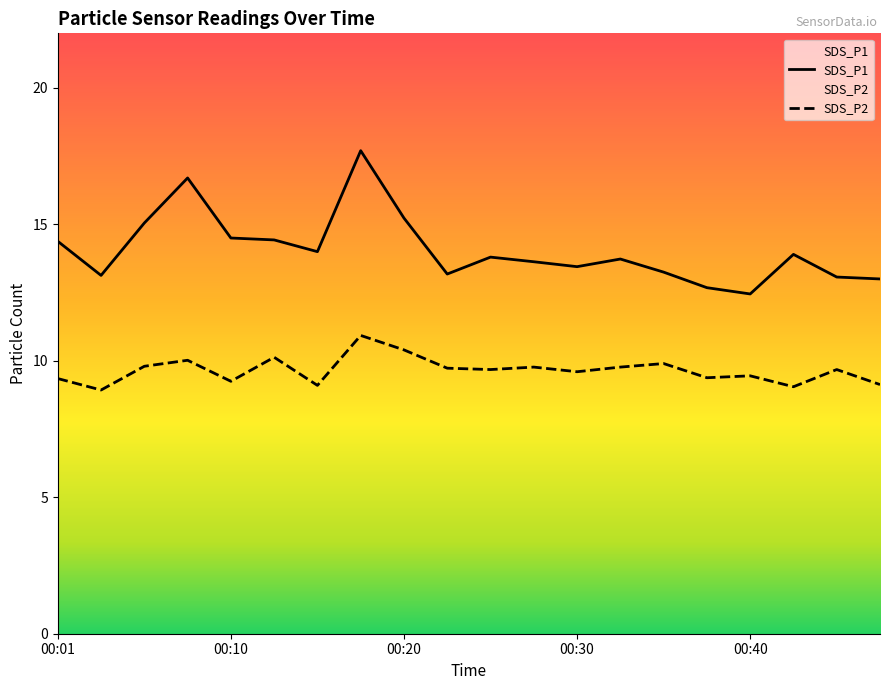

How many values in the SDS_P1 series exceed 13?

17